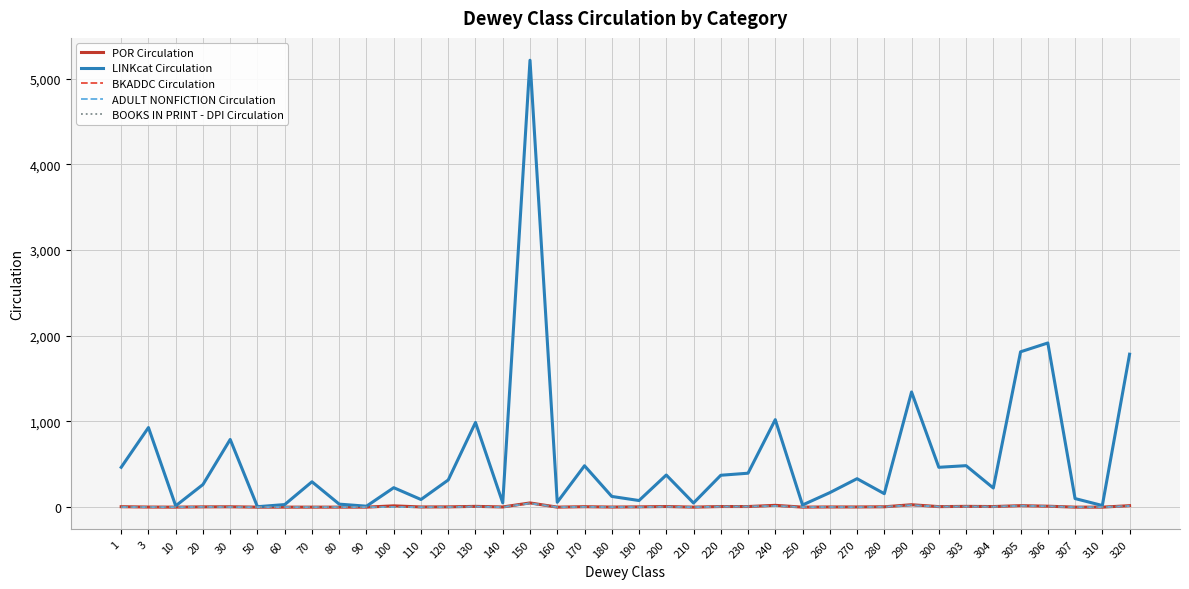

What is the spread (max minus min) of values at 270?

332